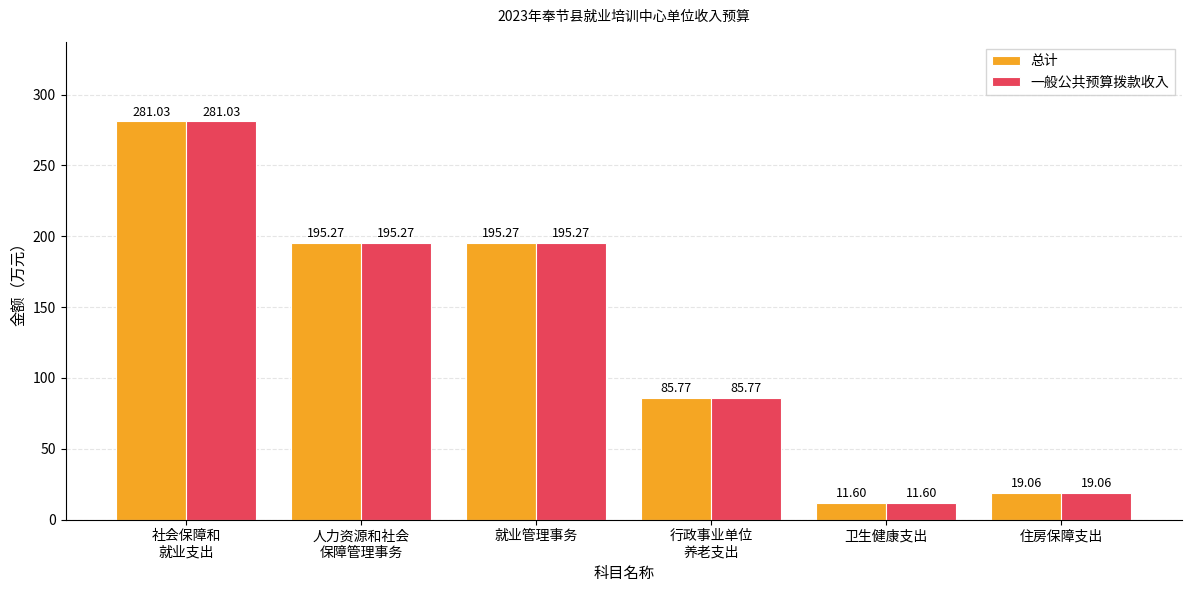

At which label does 总计 reach its minimum?

卫生健康支出